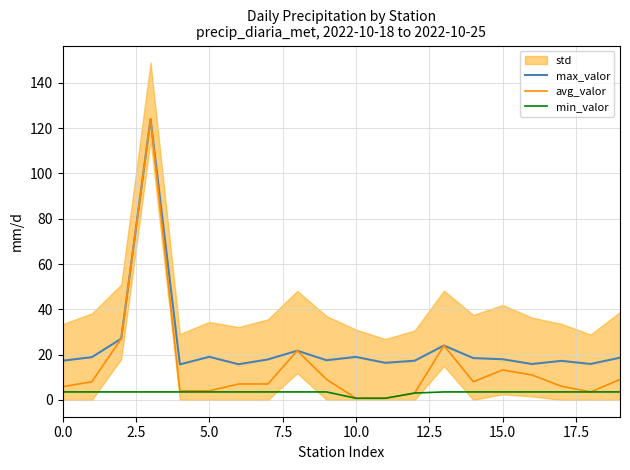

True or false: min_valor and max_valor intersect in this chart.

False